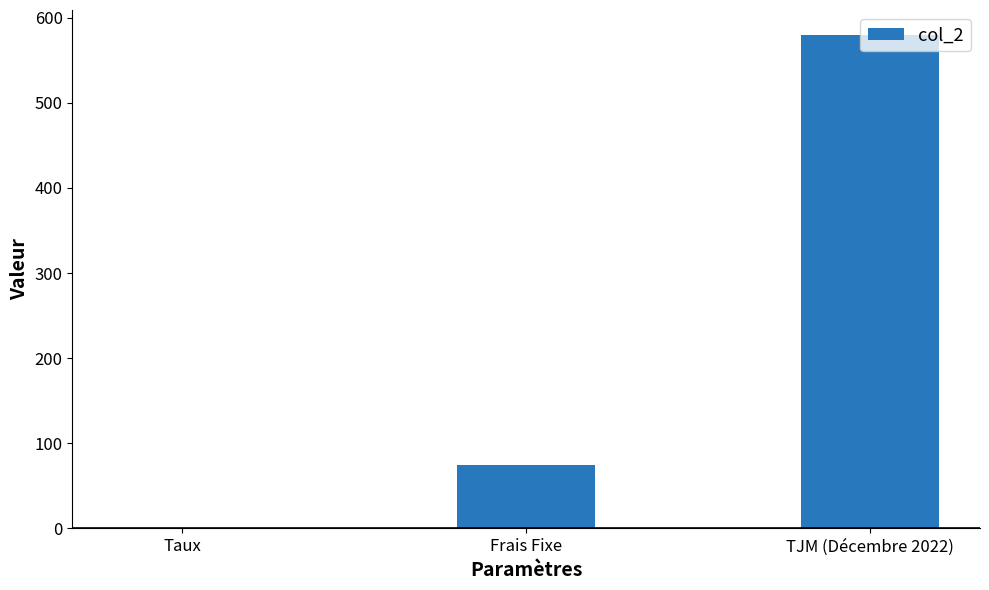

Reading left to right, extract all data points from this chart.

Taux=0.1	Frais Fixe=75.0	TJM (Décembre 2022)=580.0